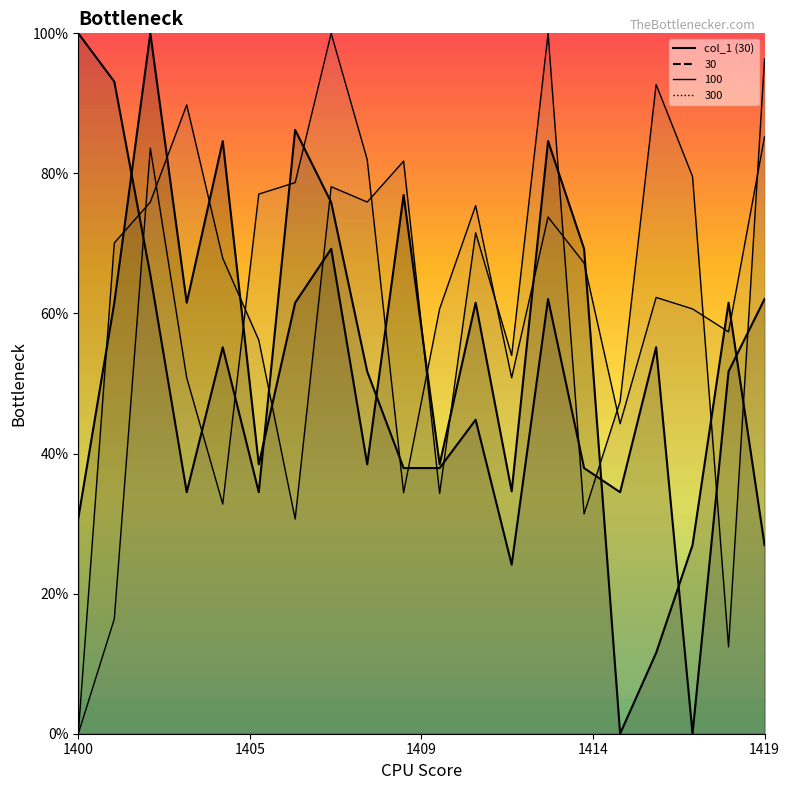

What is the label of the 15th point from the right?

1405.41